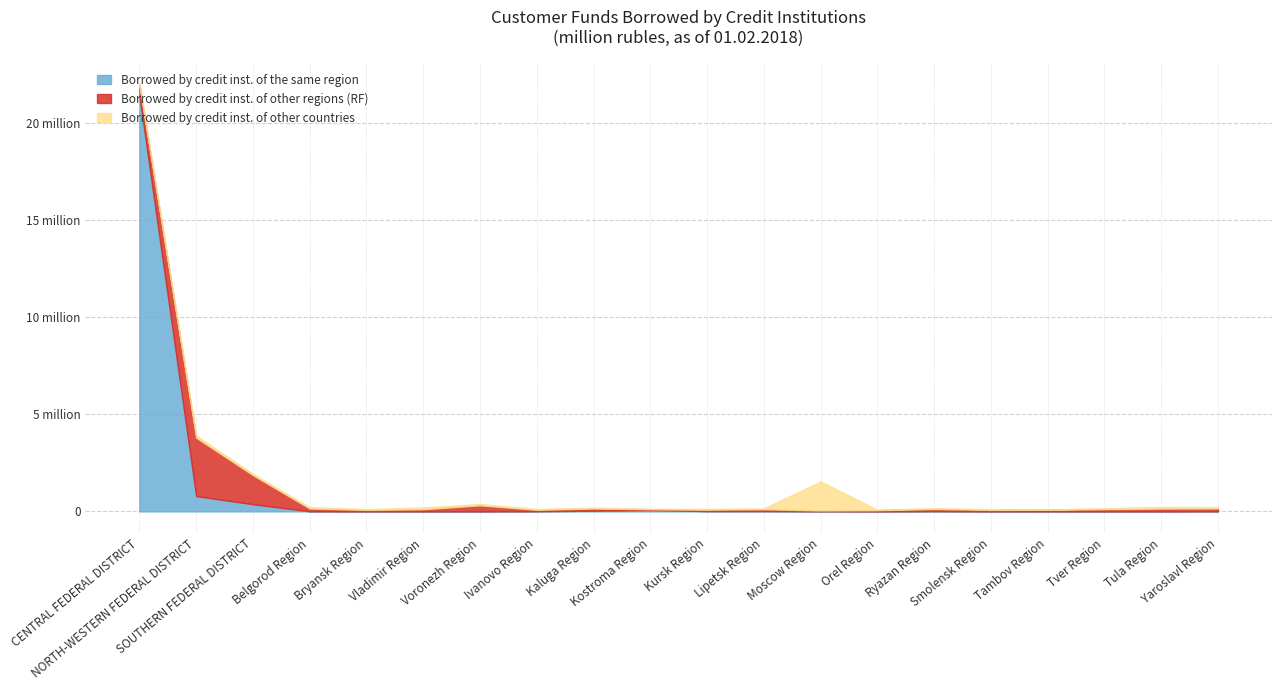

True or false: Borrowed by credit inst. of other regions (RF) has more than 1 points higher than both neighbors.

True